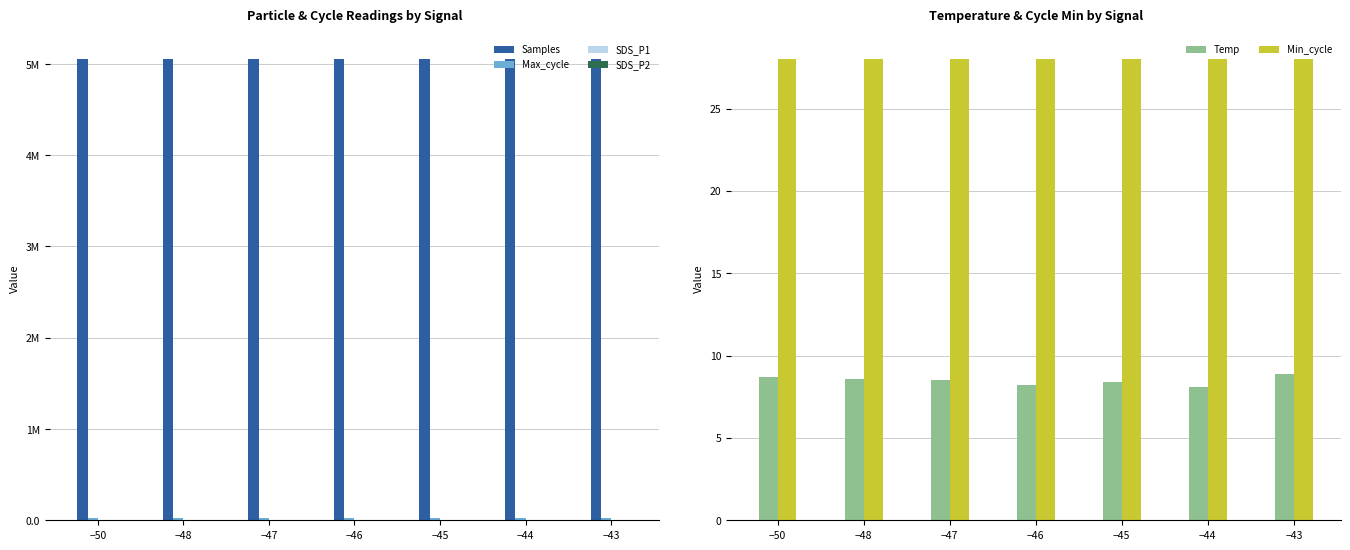

The value of Samples at −44 is 2786946.5. True or false?

False